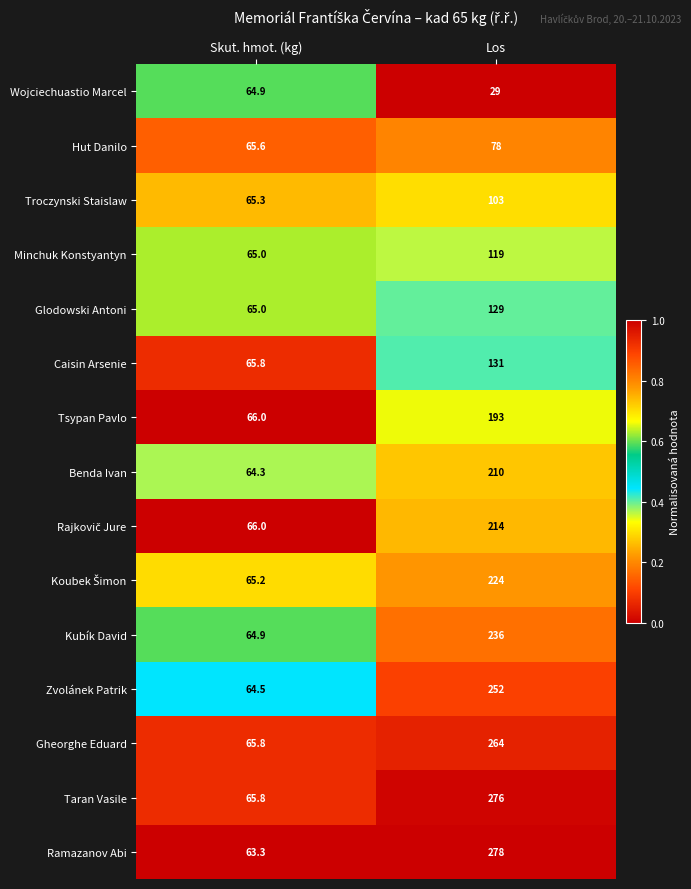

What is the approximate value of Troczynski Staislaw at Skut. hmot. (kg)?

65.3